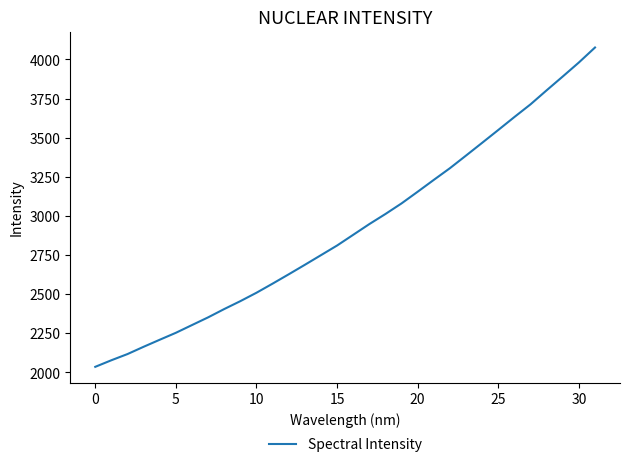

What is the minimum value shown in the chart?

2034.4